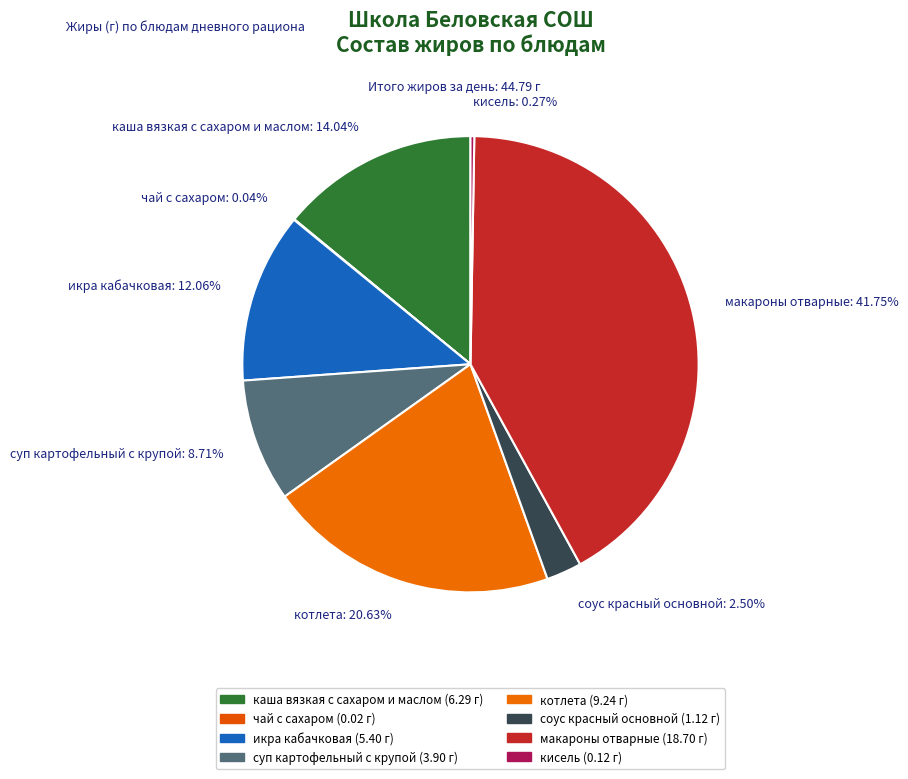

Which has a higher value, суп картофельный с крупой or макароны отварные?

макароны отварные